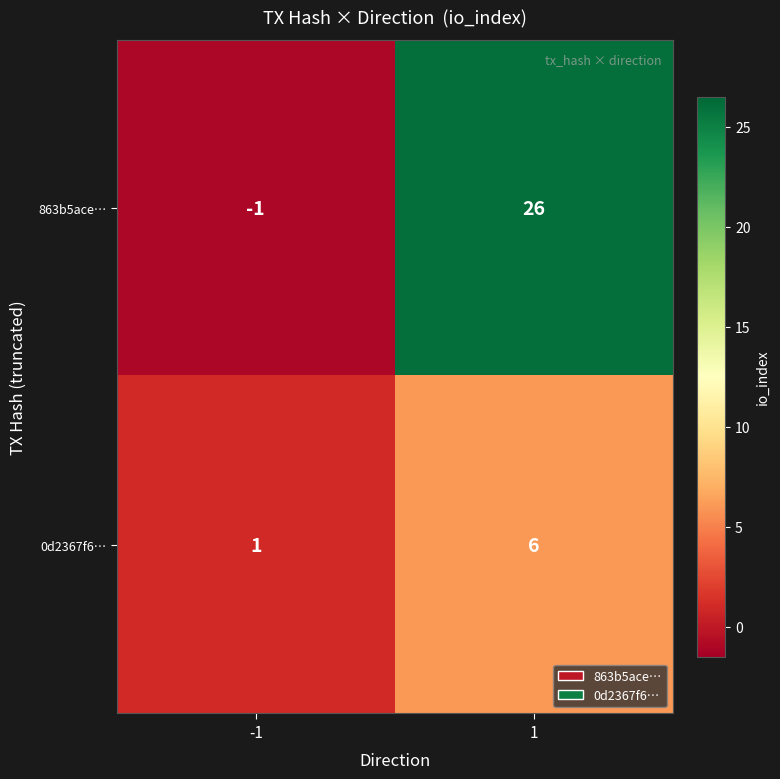

Reading left to right, extract all data points from this chart.

863b5ace…: -1=-1	1=26
0d2367f6…: -1=1	1=6